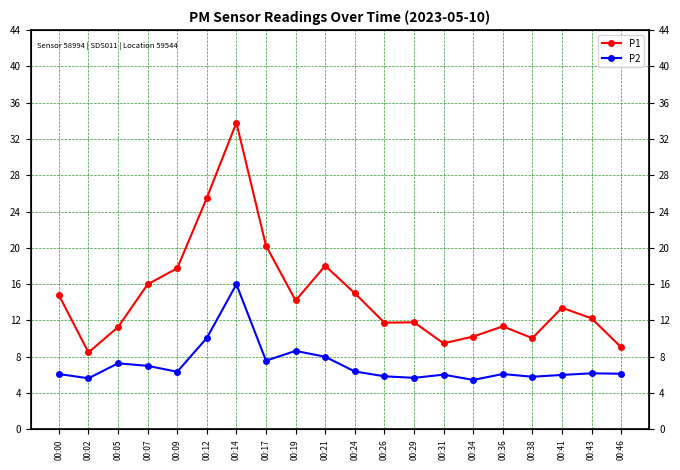

What is the difference between the maximum and second lowest values in the P2 series?

10.4